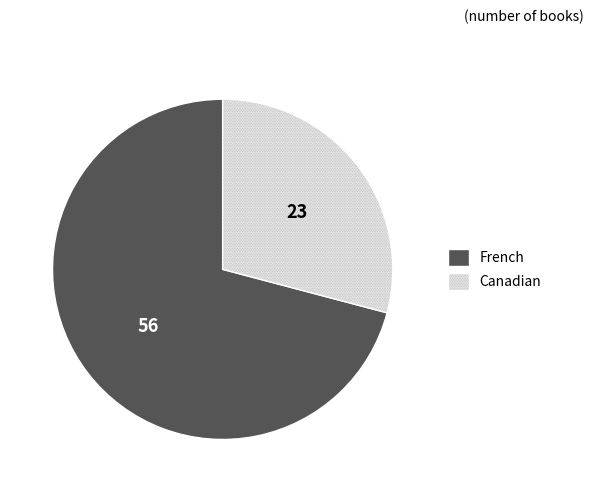

Do French and Canadian together represent more than half of the pie?

Yes